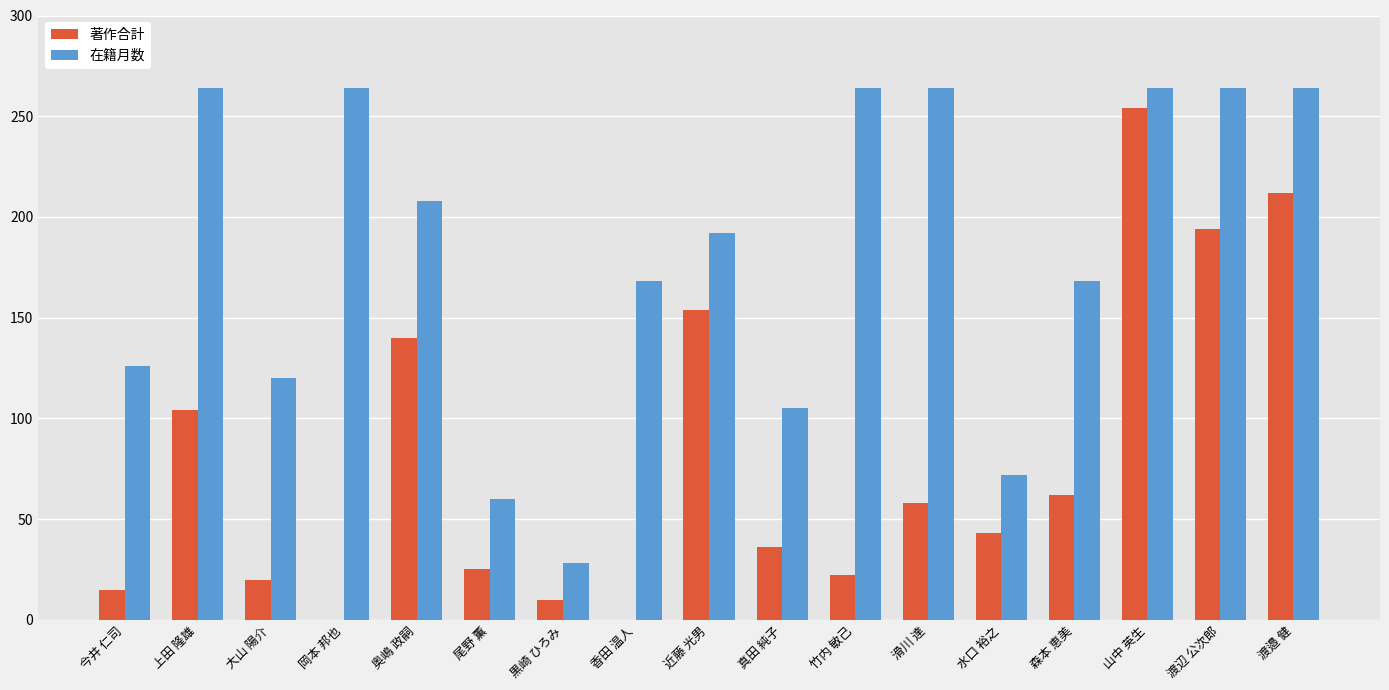

What is the greatest value displayed?

264